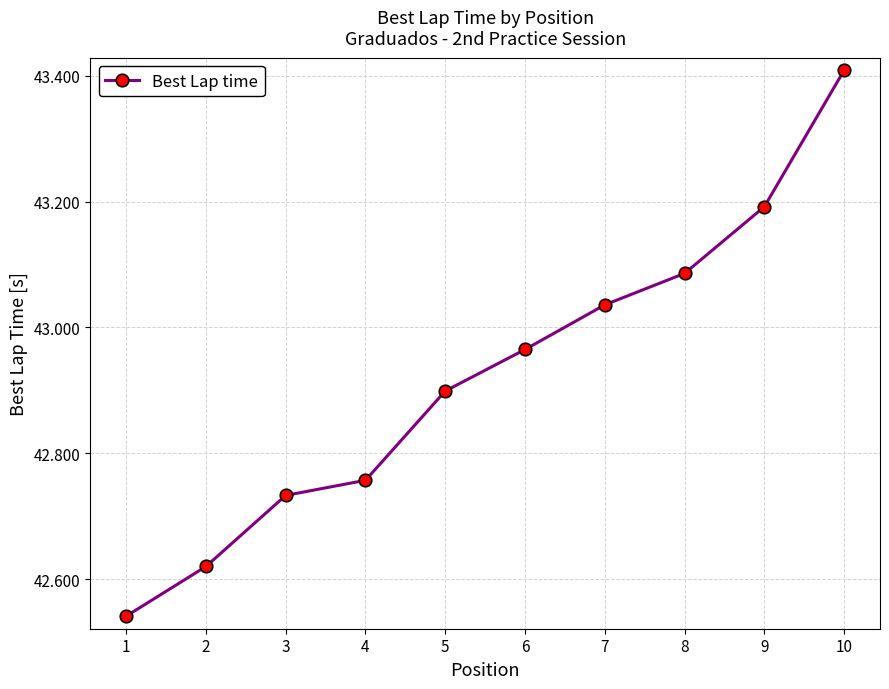

How many categories are shown in the chart?

10